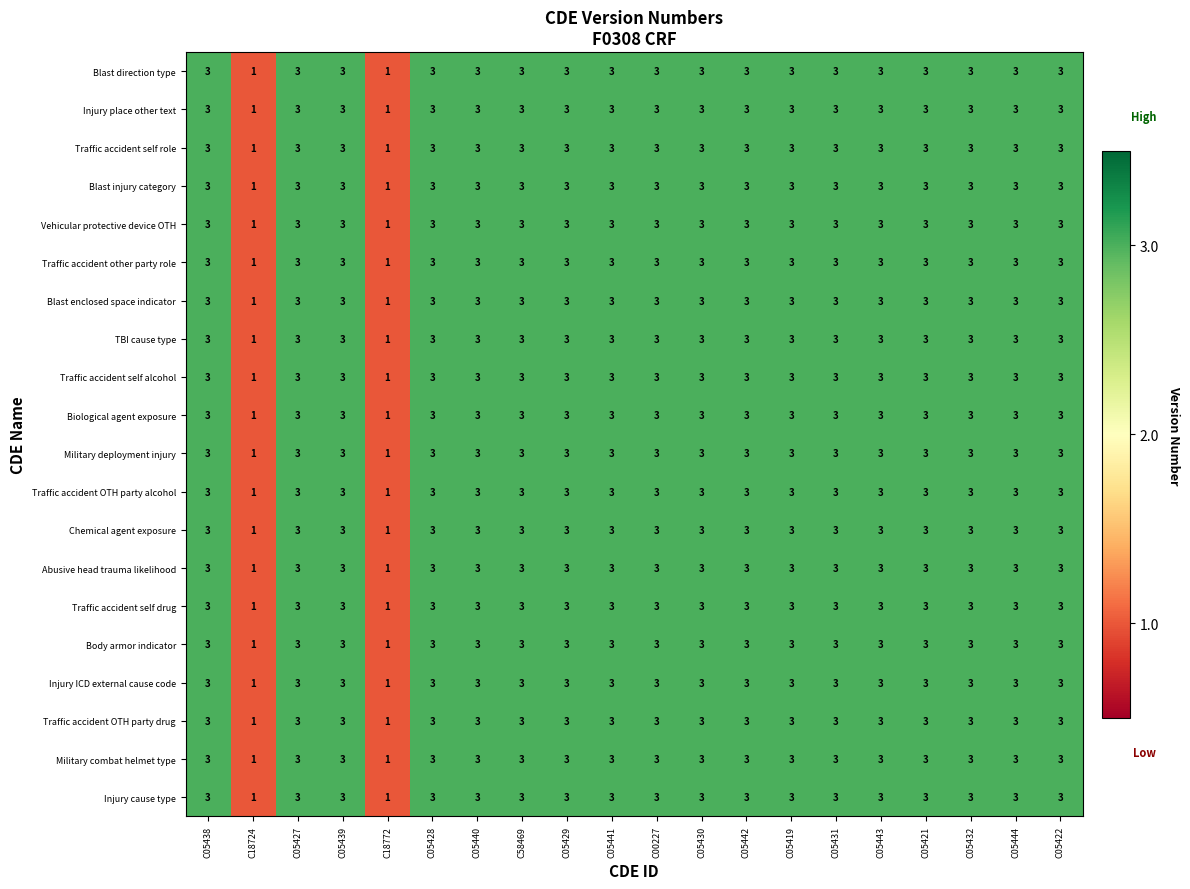

How many series are shown in this chart?

20